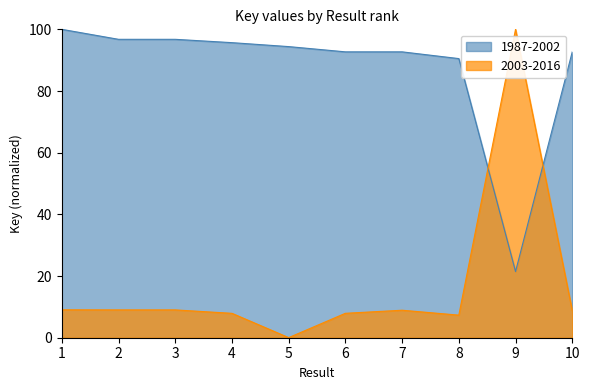

What is the total value across all series at 5?

94.4